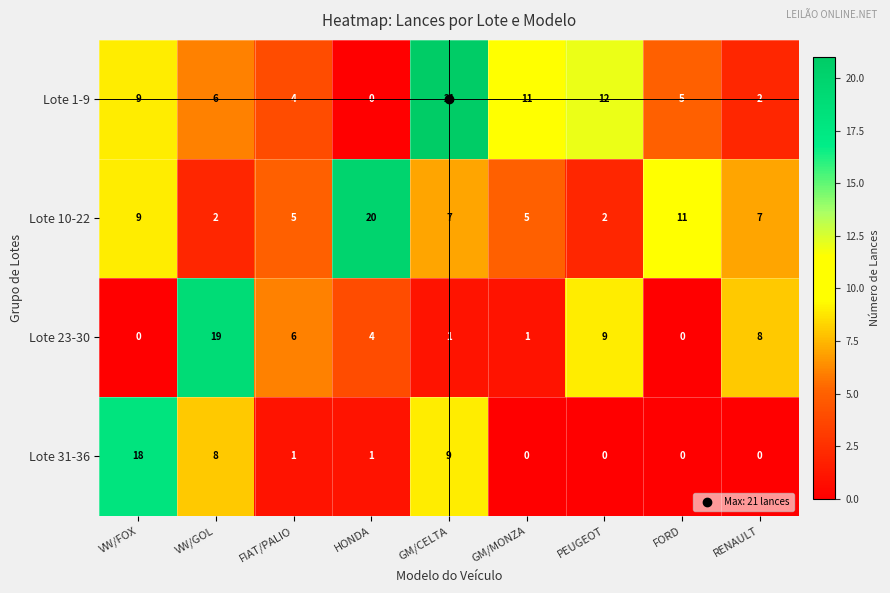

How many Lote 10-22 values are between 5 and 9?

5